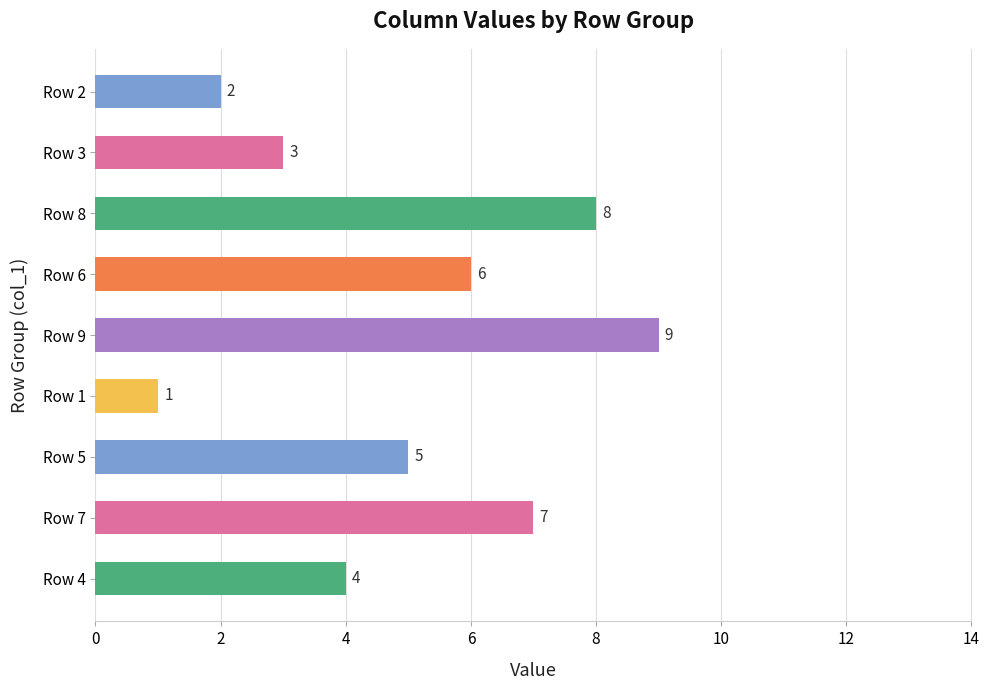

True or false: the data shows 1 at Row 2.

False